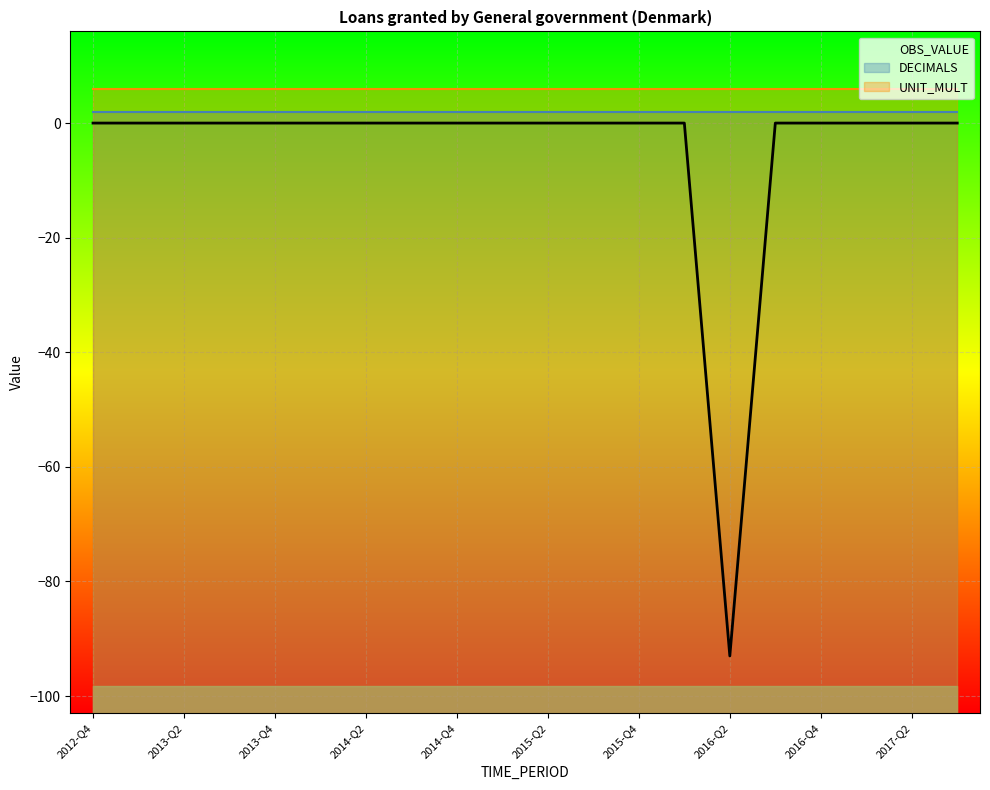

True or false: UNIT_MULT and OBS_VALUE cross at least once.

False